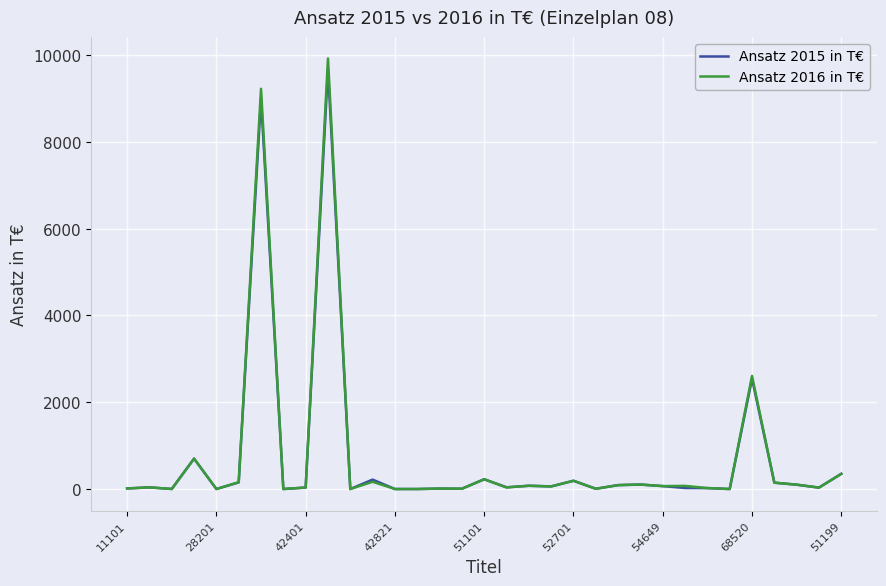

What is the maximum value shown in the chart?

9917.3